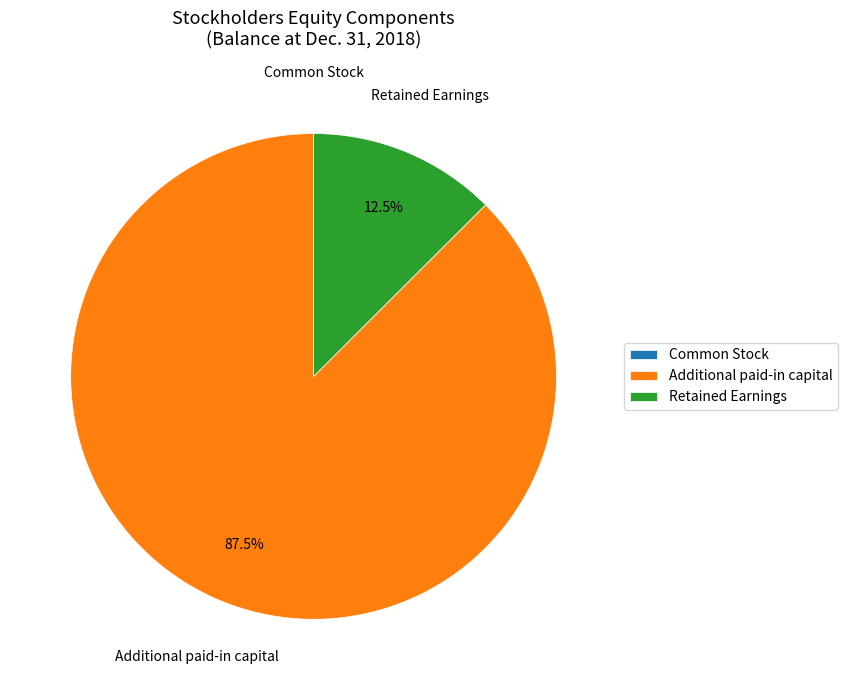

What is the ratio of the value at Additional paid-in capital to the value at Retained Earnings?

7.0